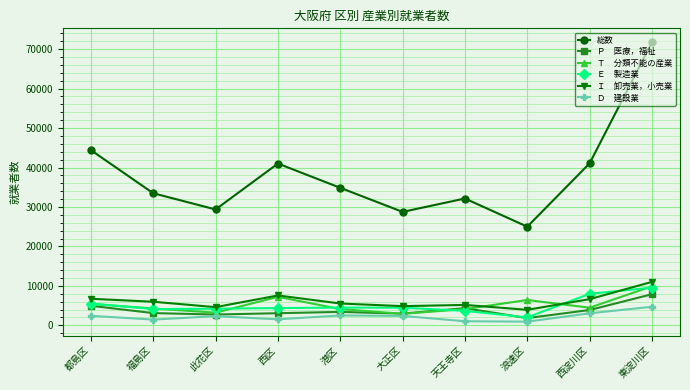

How many distinct data groups are displayed?

6